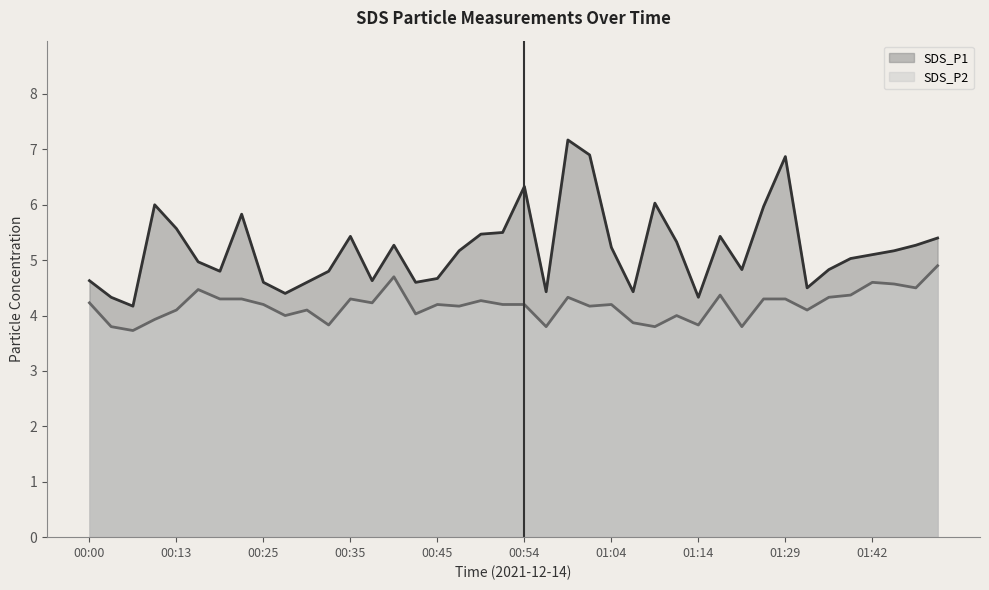

Reading left to right, extract all data points from this chart.

SDS_P1: 00:00=4.6	00:03=4.3	00:05=4.2	00:07=6.0	00:13=5.6	00:15=5.0	00:18=4.8	00:20=5.8	00:25=4.6	00:28=4.4	00:30=4.6	00:33=4.8	00:35=5.4	00:37=4.6	00:40=5.3	00:42=4.6	00:45=4.7	00:47=5.2	00:50=5.5	00:52=5.5	00:54=6.3	00:57=4.4	00:59=7.2	01:02=6.9	01:04=5.2	01:07=4.4	01:09=6.0	01:12=5.3	01:14=4.3	01:17=5.4	01:19=4.8	01:27=6.0	01:29=6.9	01:32=4.5	01:34=4.8	01:37=5.0	01:42=5.1	01:44=5.2	01:47=5.3	01:49=5.4
SDS_P2: 00:00=4.2	00:03=3.8	00:05=3.7	00:07=3.9	00:13=4.1	00:15=4.5	00:18=4.3	00:20=4.3	00:25=4.2	00:28=4.0	00:30=4.1	00:33=3.8	00:35=4.3	00:37=4.2	00:40=4.7	00:42=4.0	00:45=4.2	00:47=4.2	00:50=4.3	00:52=4.2	00:54=4.2	00:57=3.8	00:59=4.3	01:02=4.2	01:04=4.2	01:07=3.9	01:09=3.8	01:12=4.0	01:14=3.8	01:17=4.4	01:19=3.8	01:27=4.3	01:29=4.3	01:32=4.1	01:34=4.3	01:37=4.4	01:42=4.6	01:44=4.6	01:47=4.5	01:49=4.9